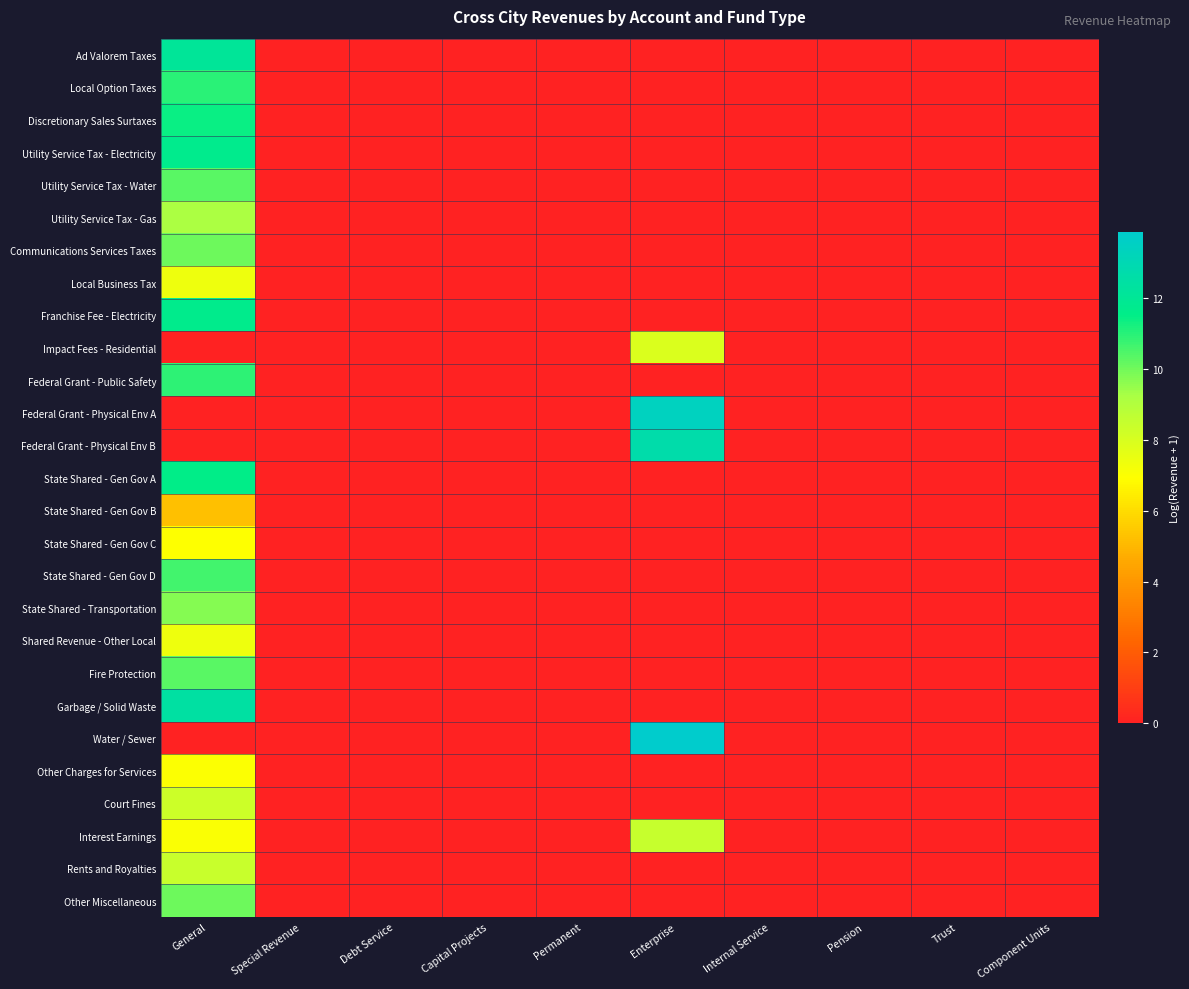

Between Special Revenue and Internal Service, which series saw the biggest shift?

Ad Valorem Taxes